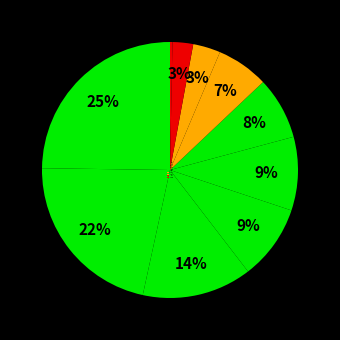

Is it true that ARG is 9% of the pie?

True